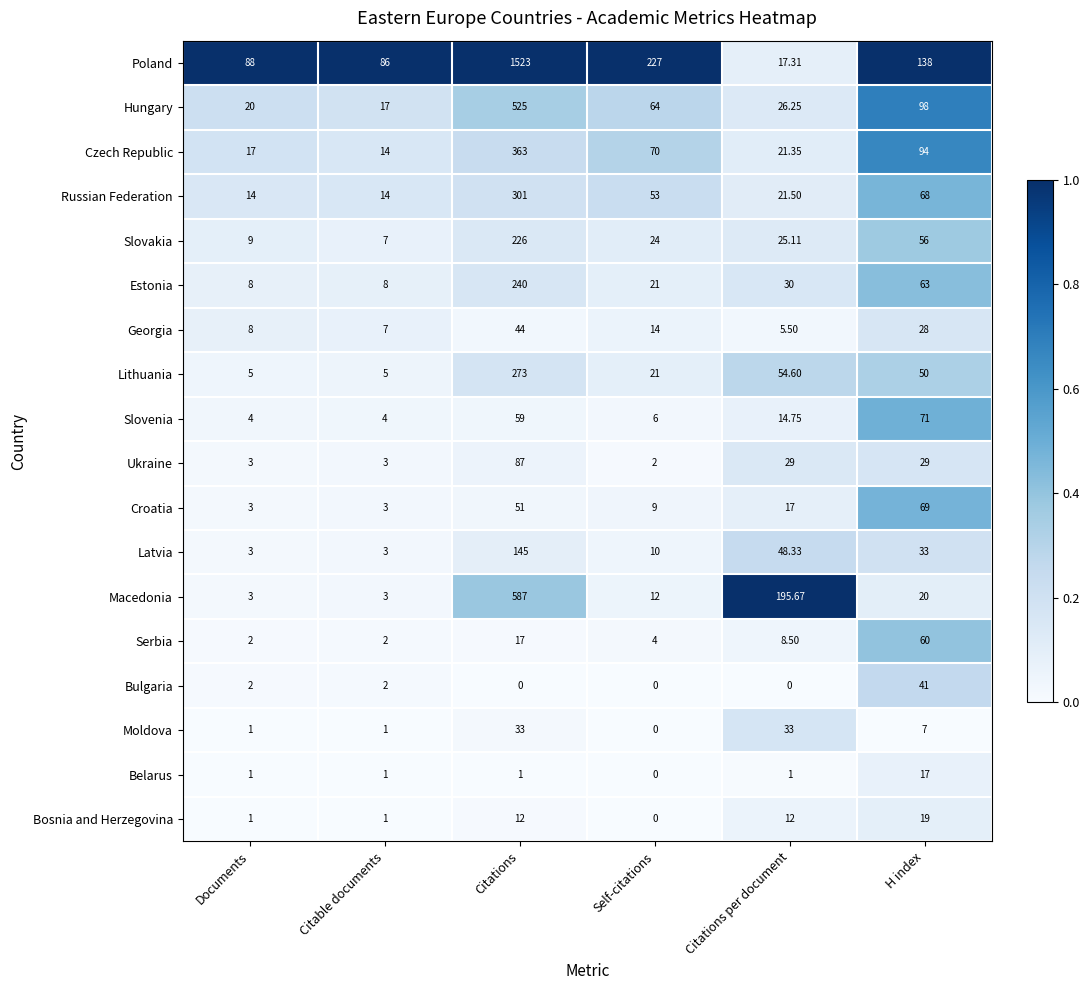

At which category is the sum across all series the highest?

Citations